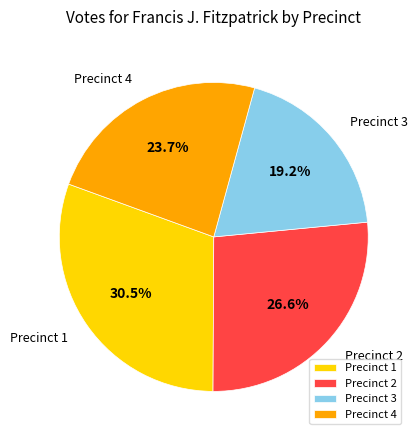

What is the ratio of the value at Precinct 2 to the value at Precinct 1?

0.9